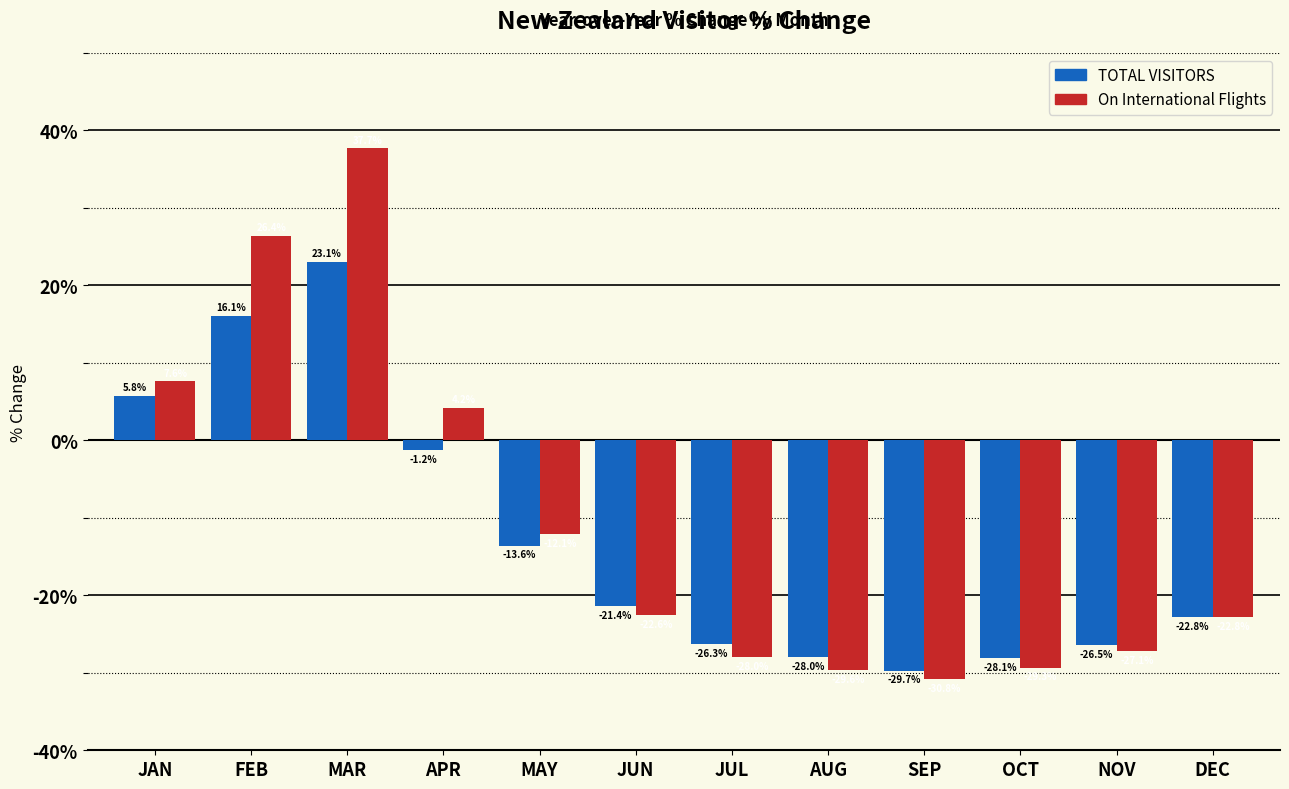

Reading left to right, what are all the values shown in this chart?

TOTAL VISITORS: 5.8	16.1	23.1	-1.2	-13.6	-21.4	-26.3	-28.0	-29.7	-28.1	-26.5	-22.8
On International Flights: 7.6	26.4	37.7	4.2	-12.1	-22.6	-28.0	-29.6	-30.8	-29.3	-27.1	-22.8